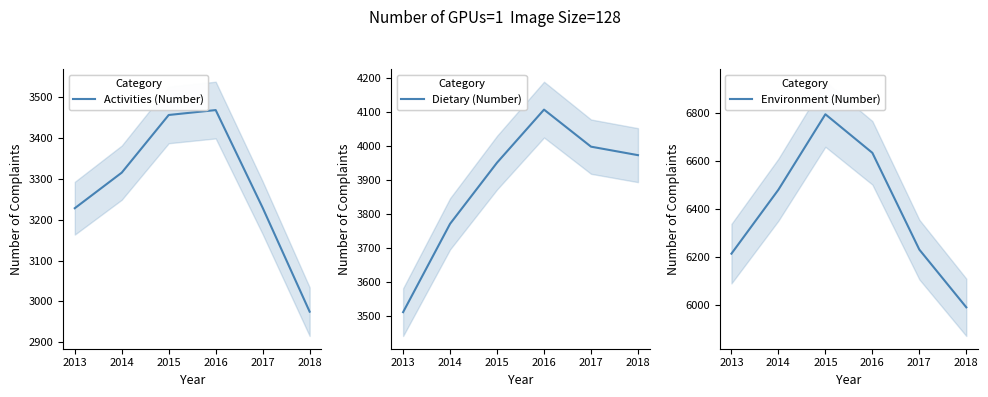

Does the chart display data point markers on the line(s)?

No